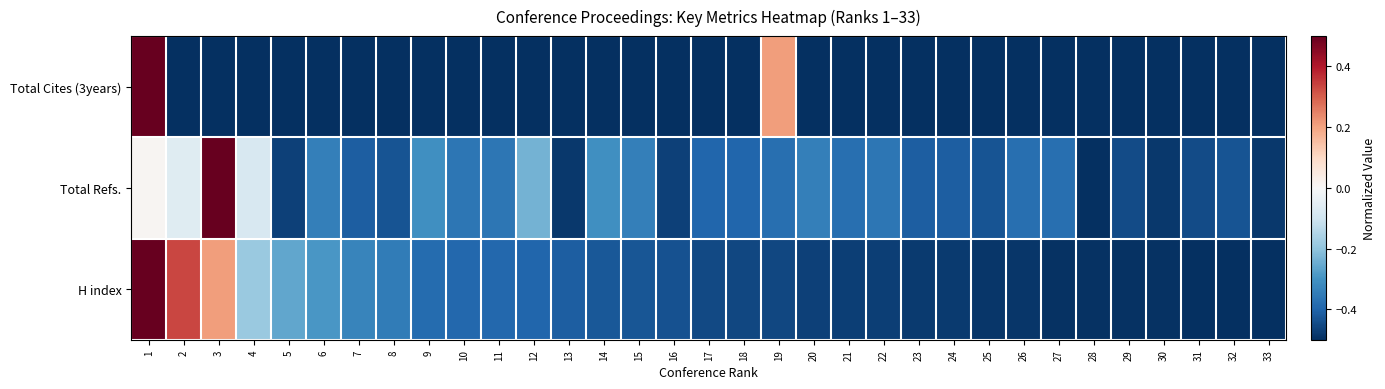

How many series are shown in this chart?

3